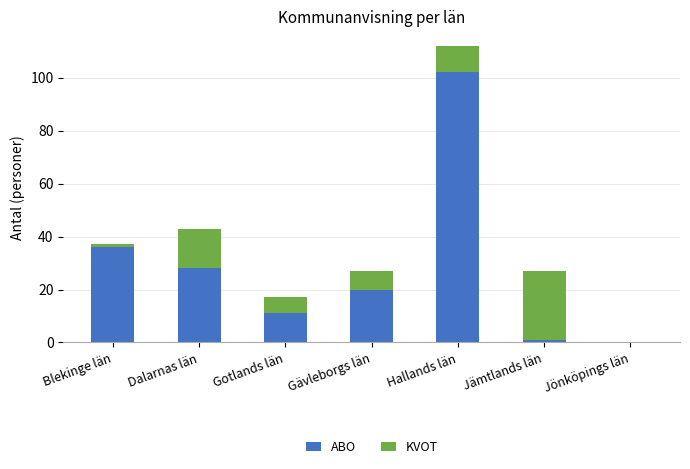

Reading left to right, what are the values for ABO?

Blekinge län=36	Dalarnas län=28	Gotlands län=11	Gävleborgs län=20	Hallands län=102	Jämtlands län=1	Jönköpings län=0